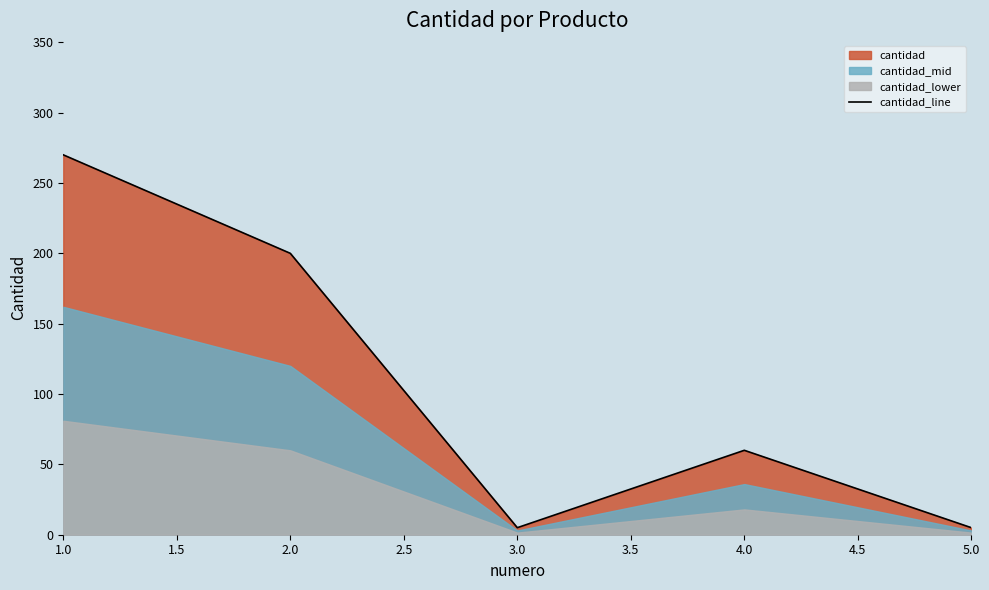

What is the difference between the maximum and minimum values?

265